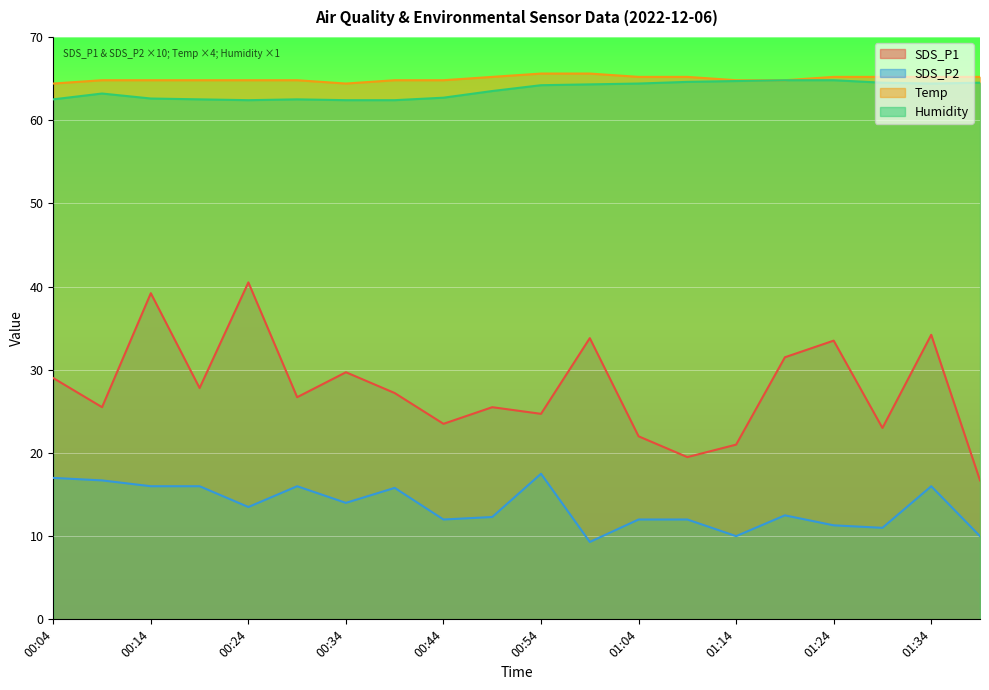

Is it true that SDS_P2 equals 11.0 at 01:29?

True